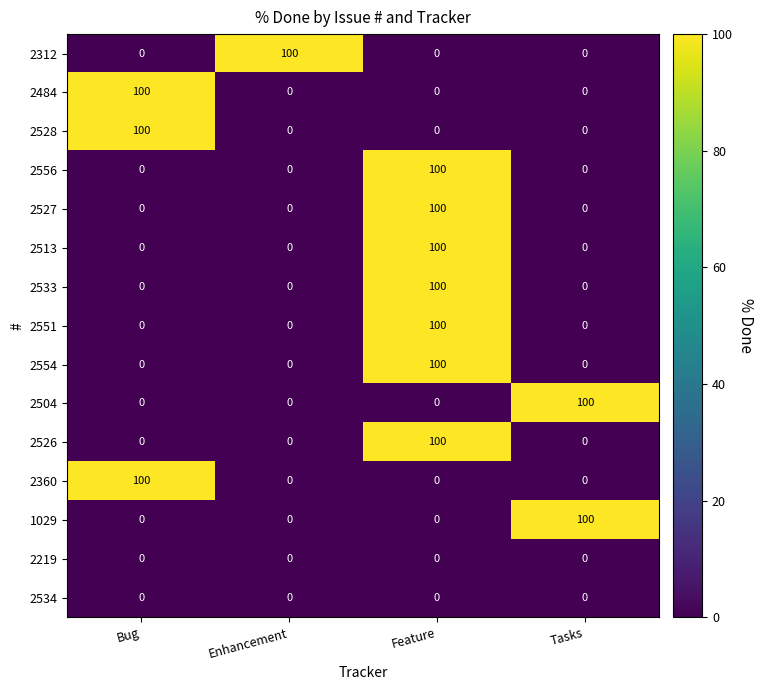

What is the spread (max minus min) of values at Bug?

100